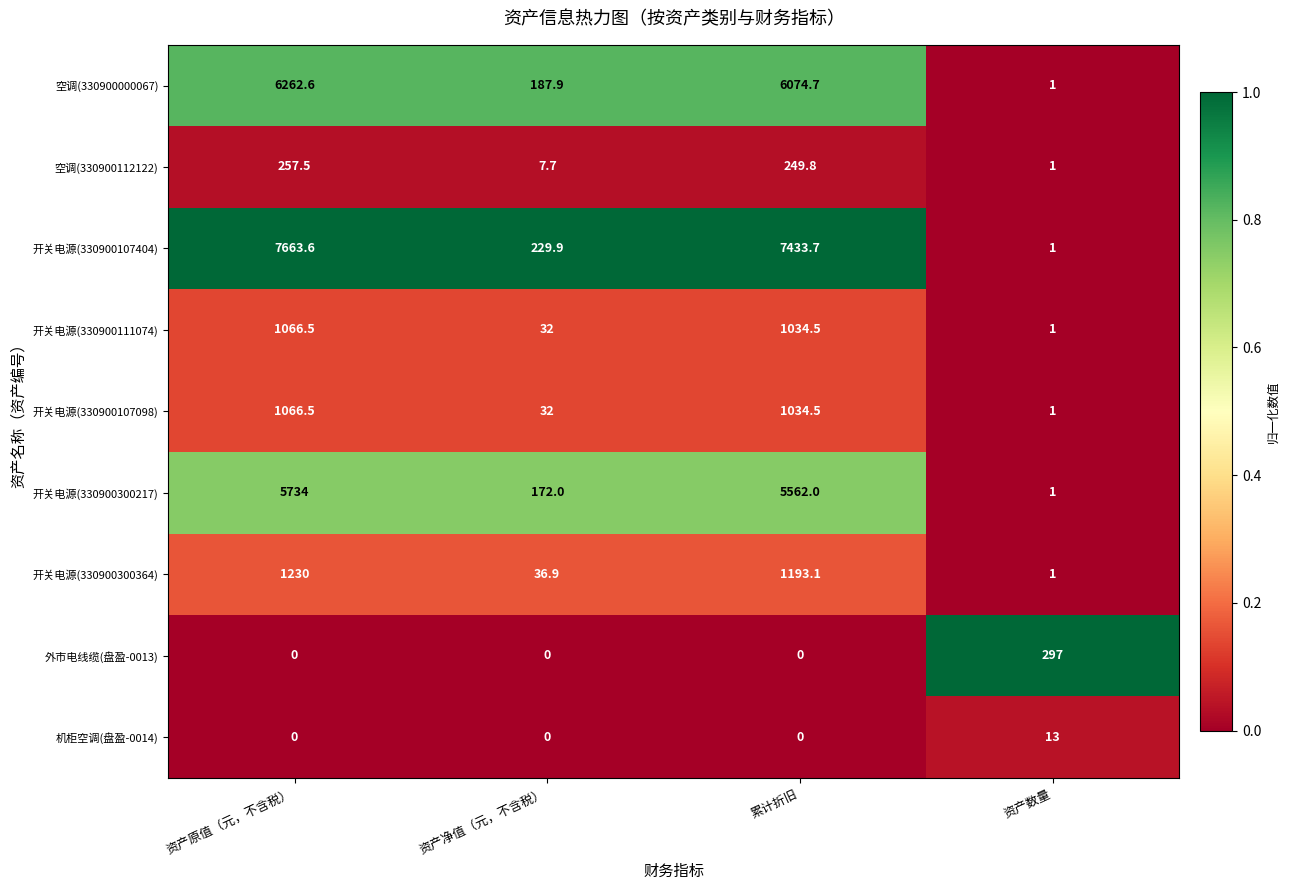

Which series has the widest spread of values?

开关电源(330900107404)